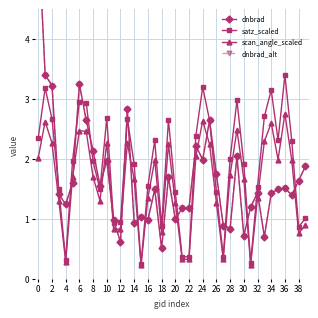

How many times do satz_scaled and dnbrad_alt cross each other?

20